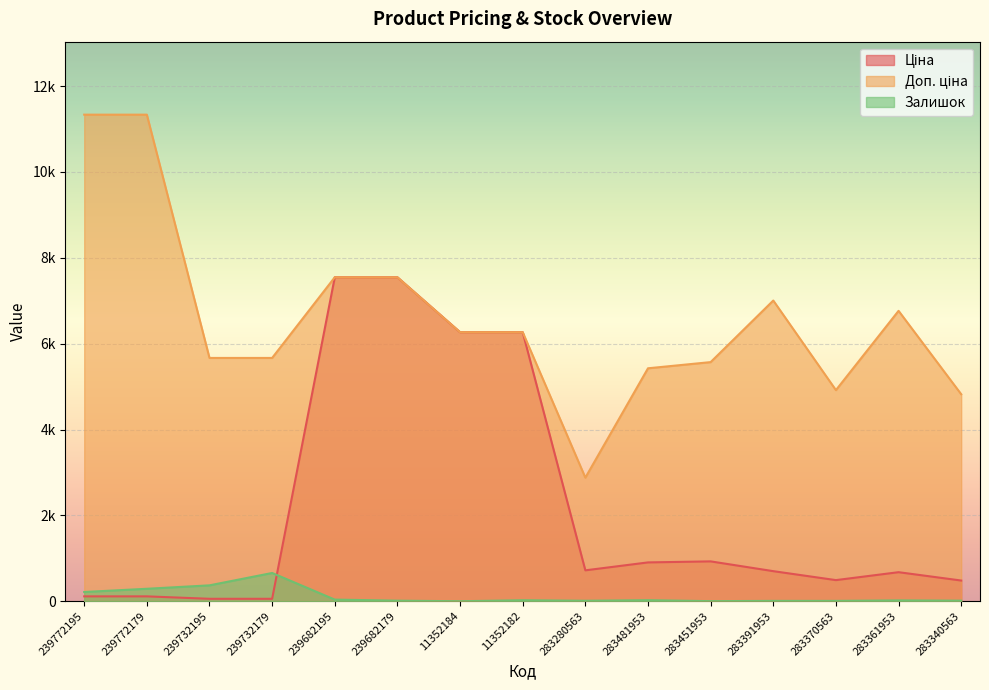

What is the difference between the Ціна values at 283280563 and 239732195?

663.0